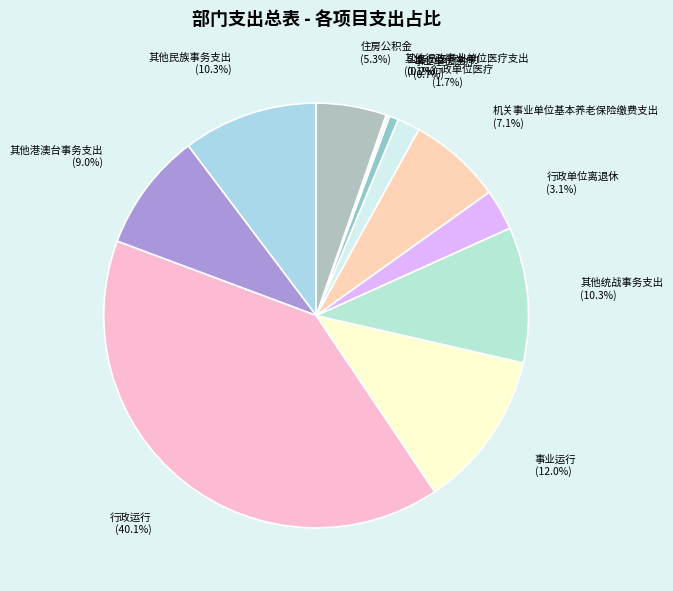

To the nearest percent, what is the difference between the 事业单位医疗 and 事业运行 slice percentages?

11%